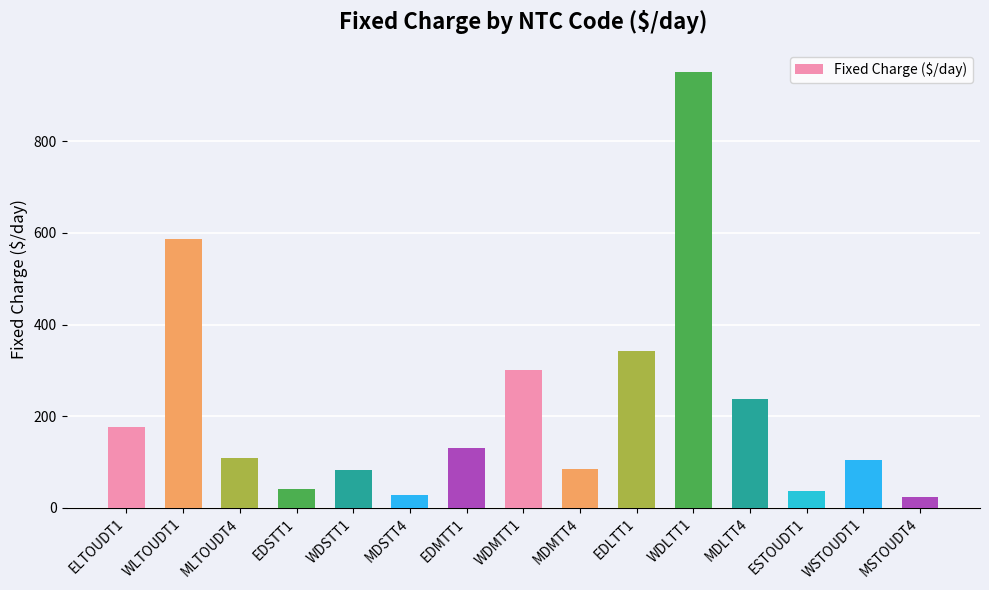

At which label is the value closest to 487?

WLTOUDT1